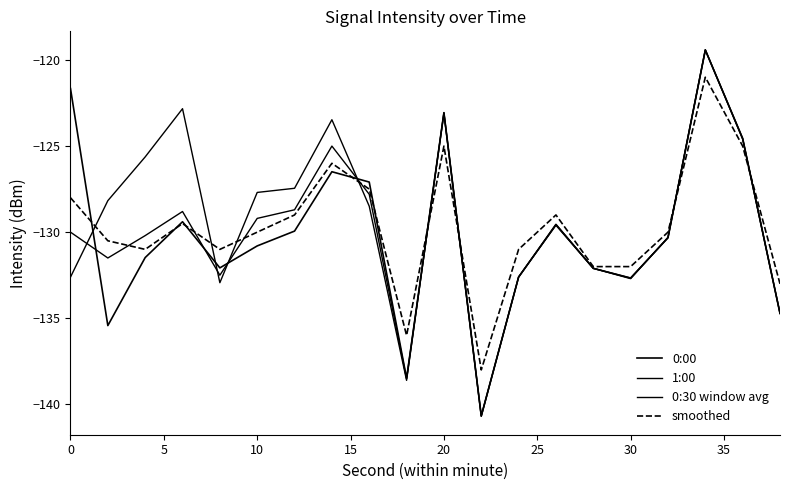

Does the chart have visible grid lines?

No